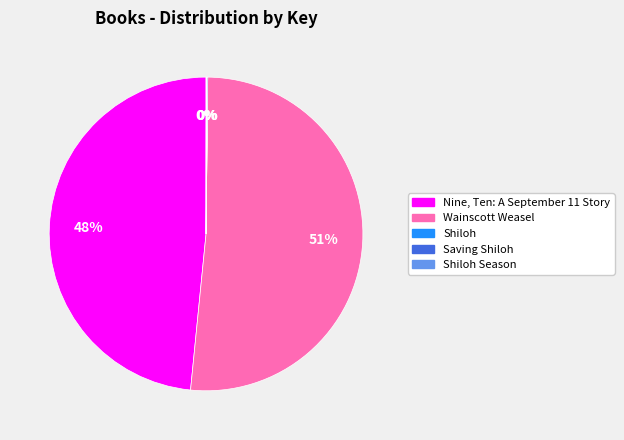

Is there a majority slice in this chart?

Yes